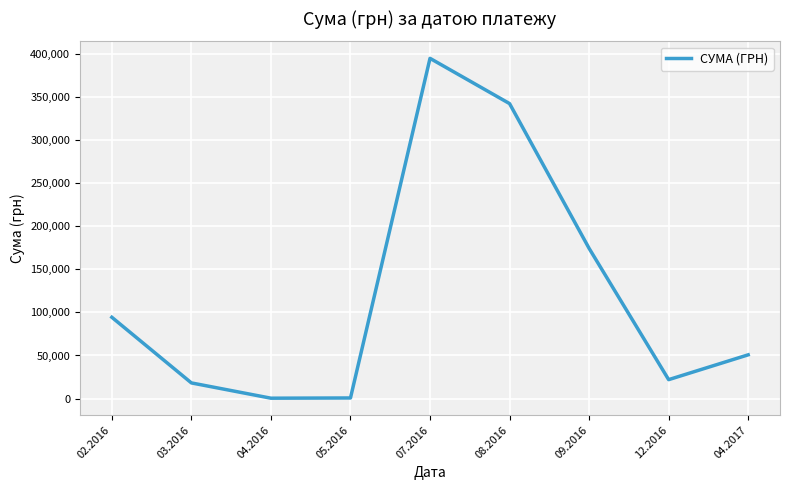

Does the chart display data point markers on the line(s)?

No